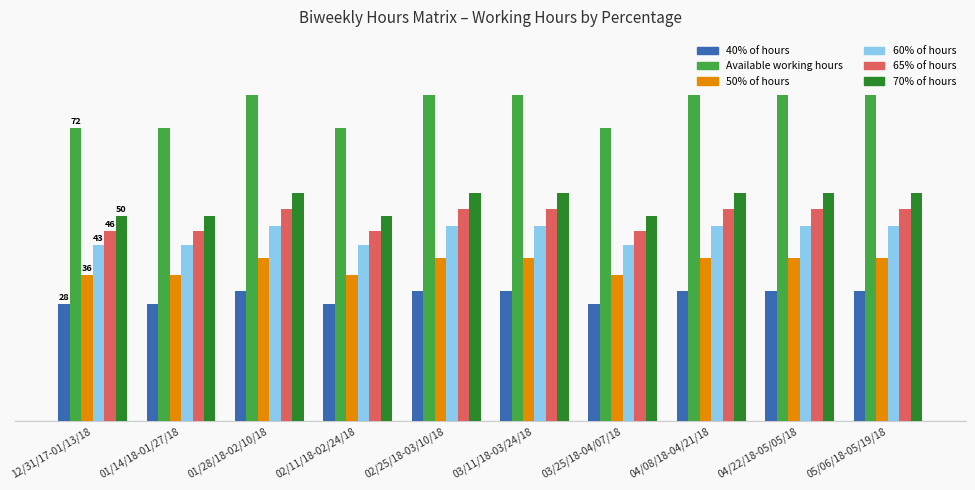

What is the value of the 50% of hours bar at the 1st from the left?

36.0